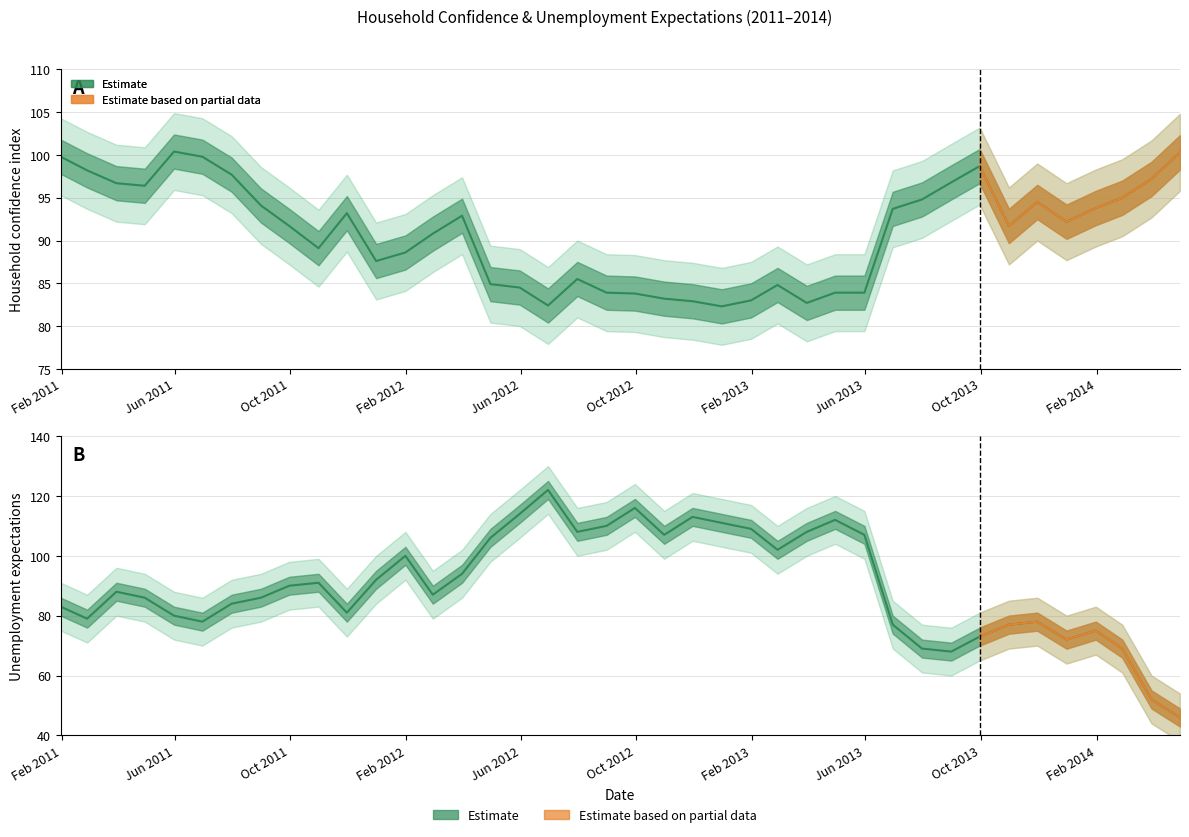

What is the difference between the maximum and minimum values in the Unemployment expectations series?

76.0